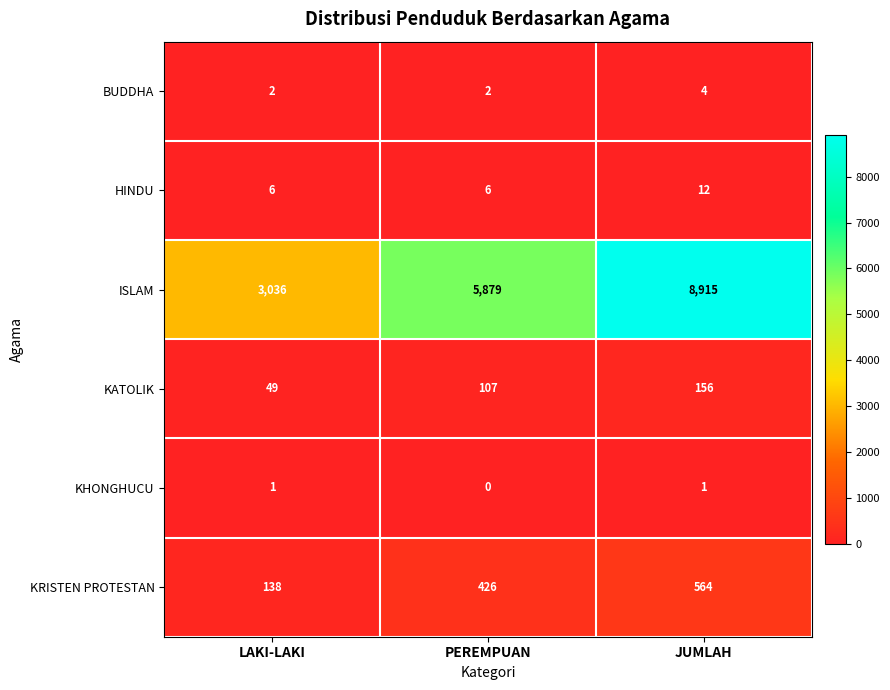

What is the difference between the highest and lowest values at LAKI-LAKI?

3035